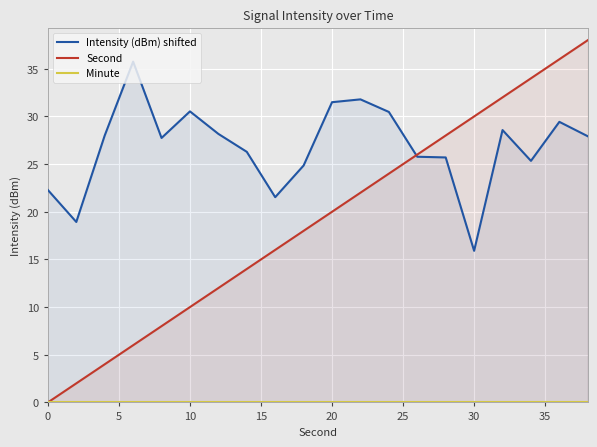

List the series in order of their peak value, highest first.

Second, Intensity (dBm) shifted, Minute